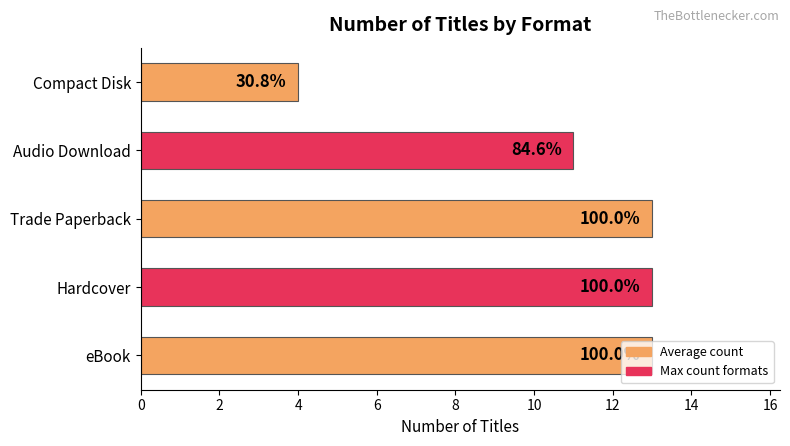

Are the bars horizontal?

Yes